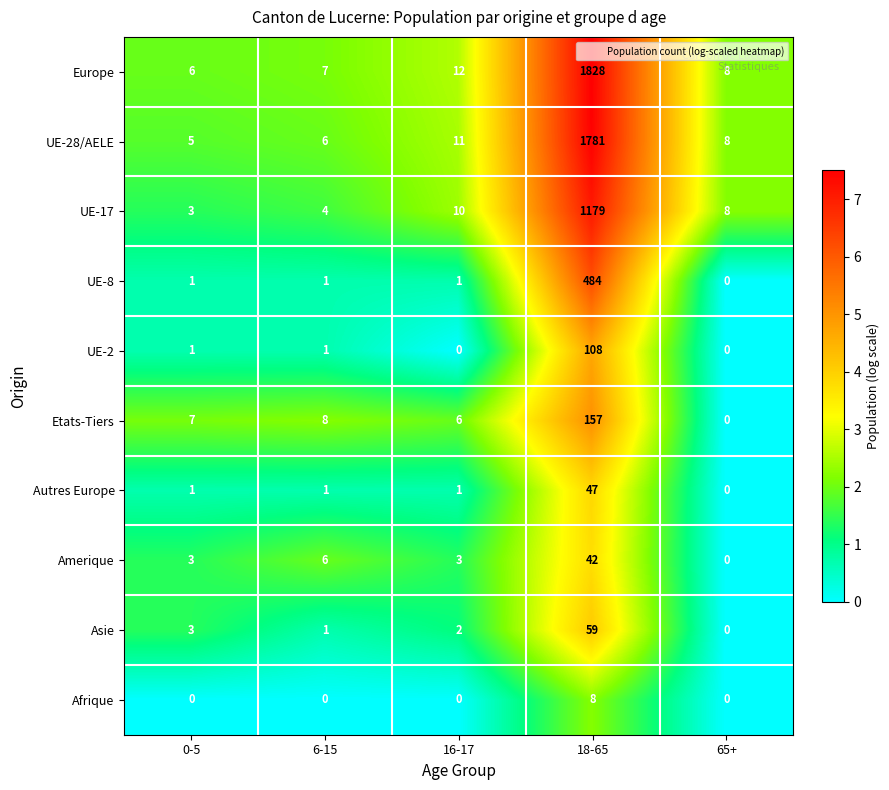

Which category has the highest value in the UE-28/AELE series?

18-65